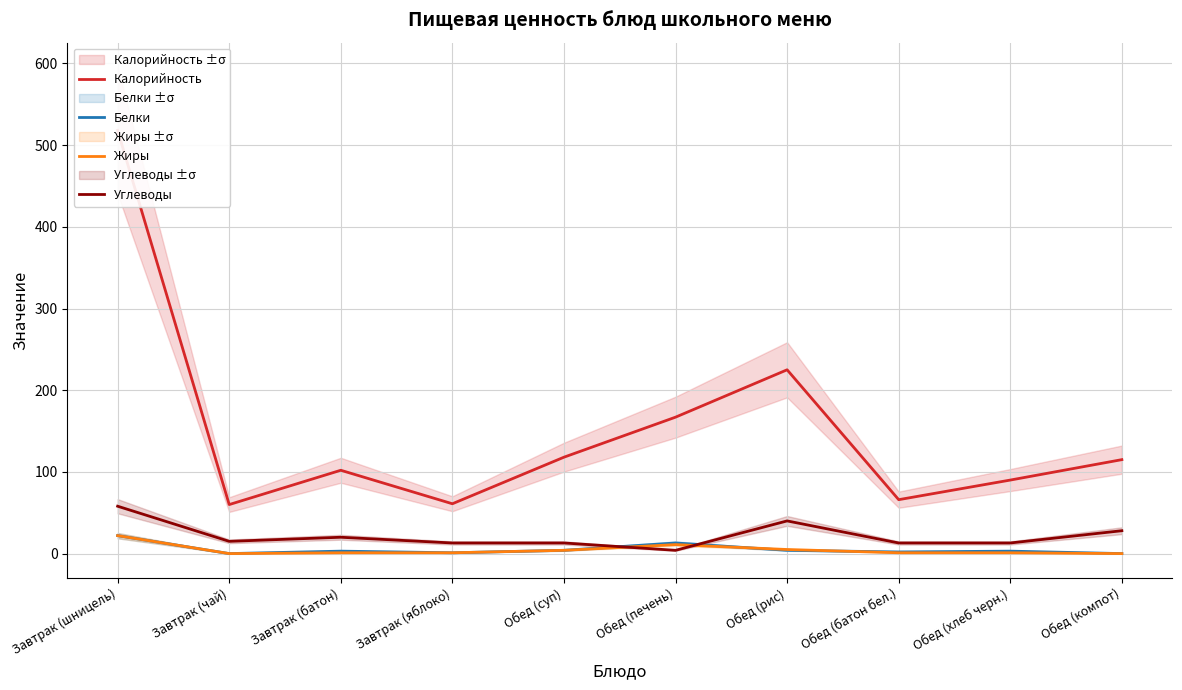

At which category is the sum across all series the highest?

Завтрак (шницель)